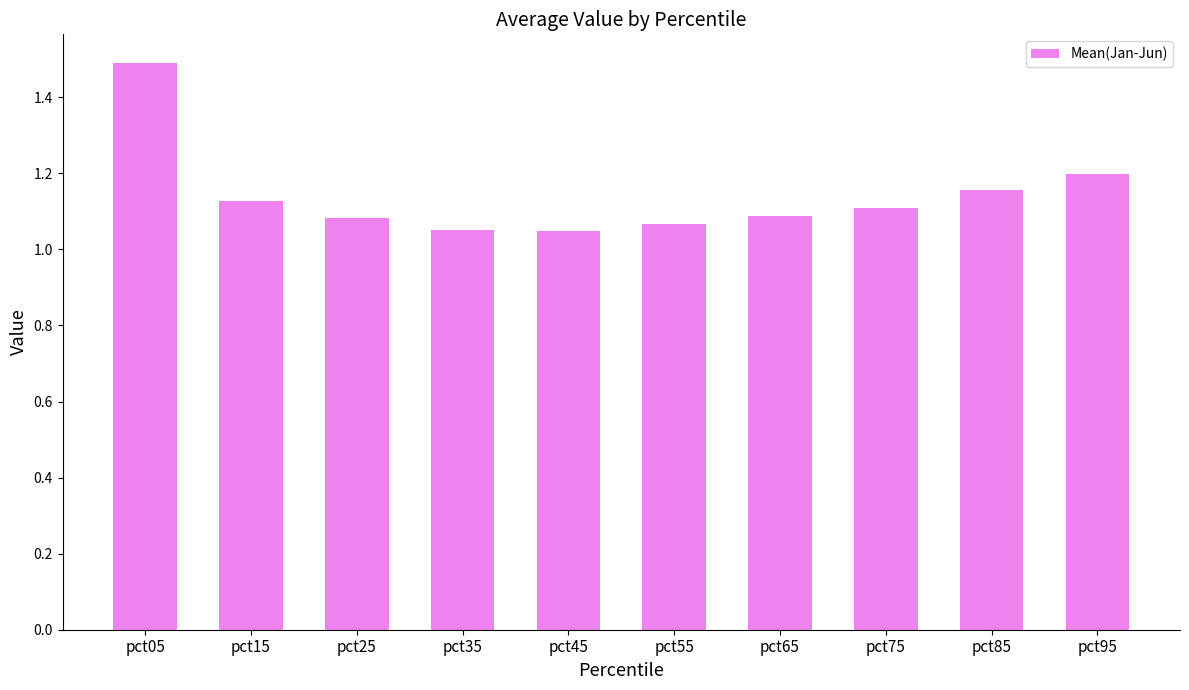

What is the difference between the maximum and second lowest values?

0.4